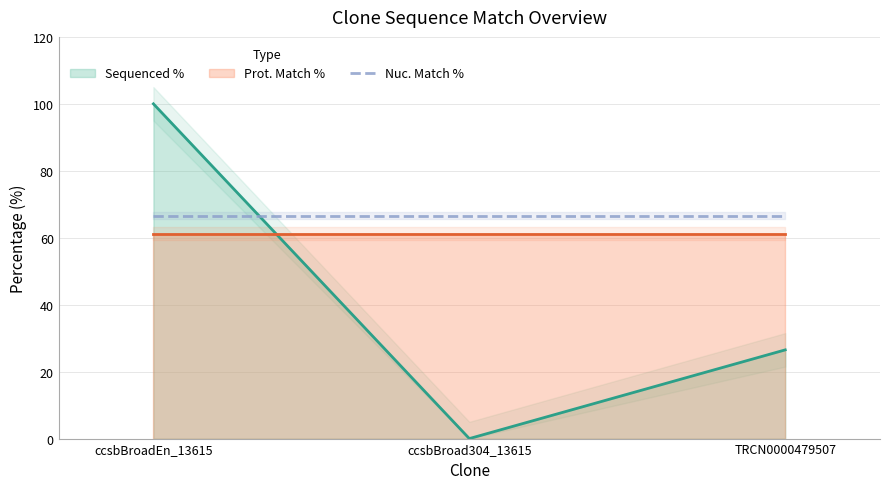

How many lines are shown in the chart?

1